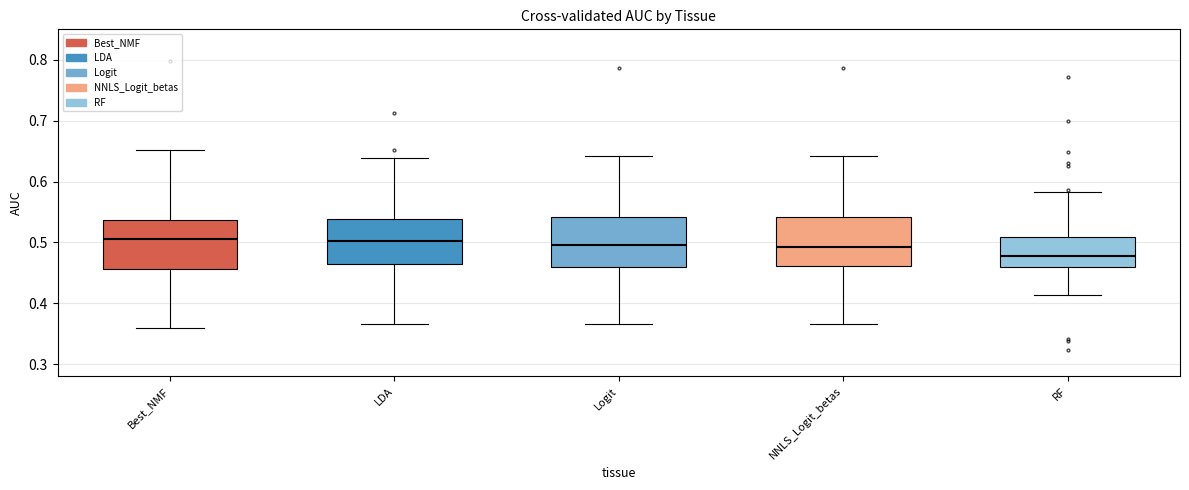

Where is the lower edge of the box for Logit on the y-axis? The values are not printed on the chart, so give them approximately, as read against the axis.

0.46